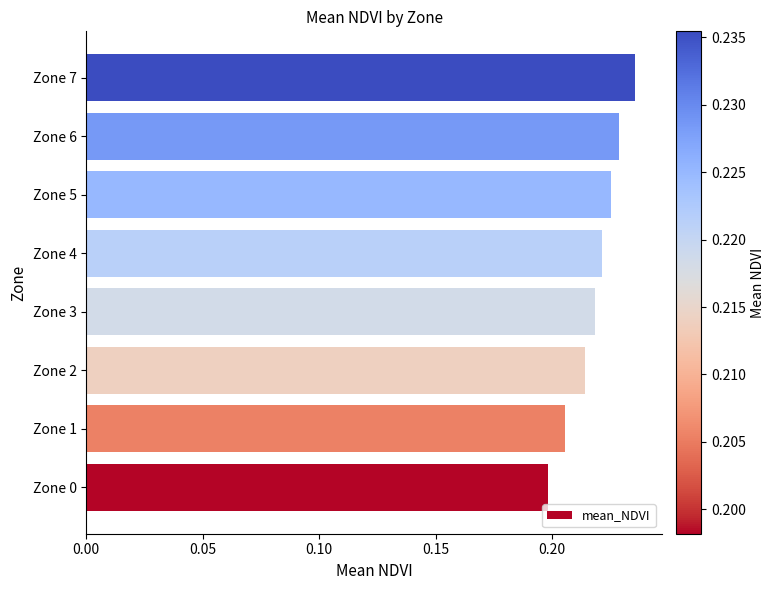

How many values are between 0 and 1?

8